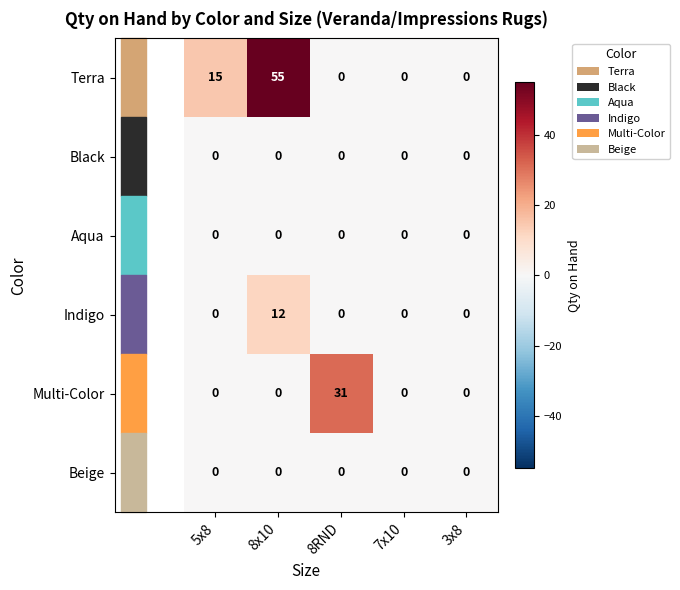

At which category is the sum across all series the highest?

8x10